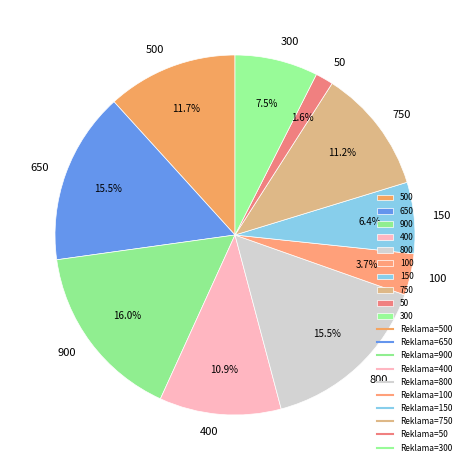

Which slice is the largest?

900